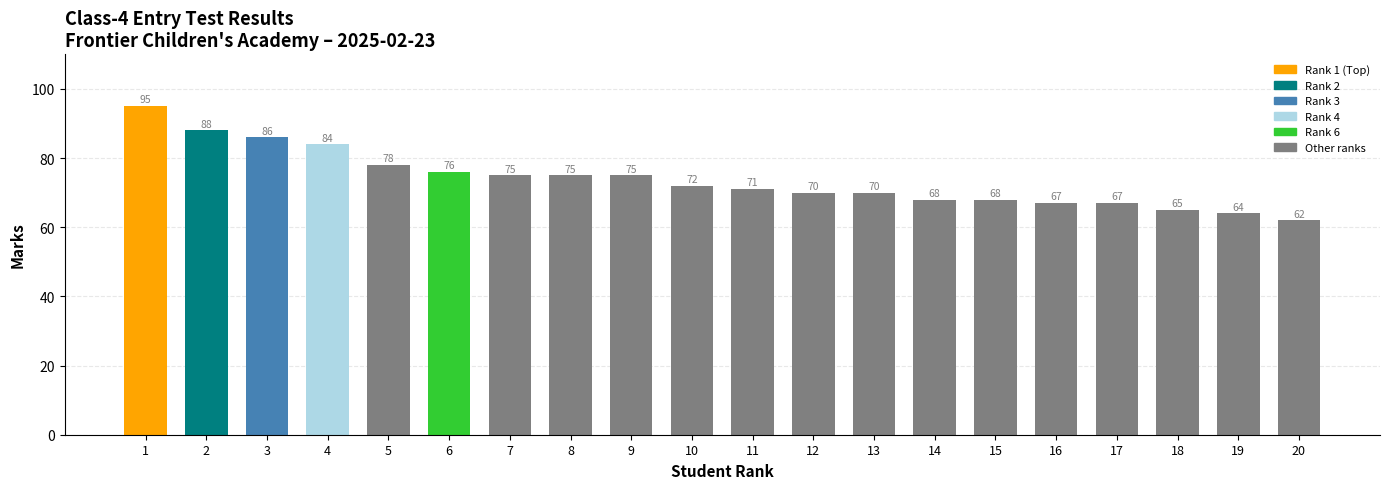

Are the bars grouped side by side (vs. stacked)?

No